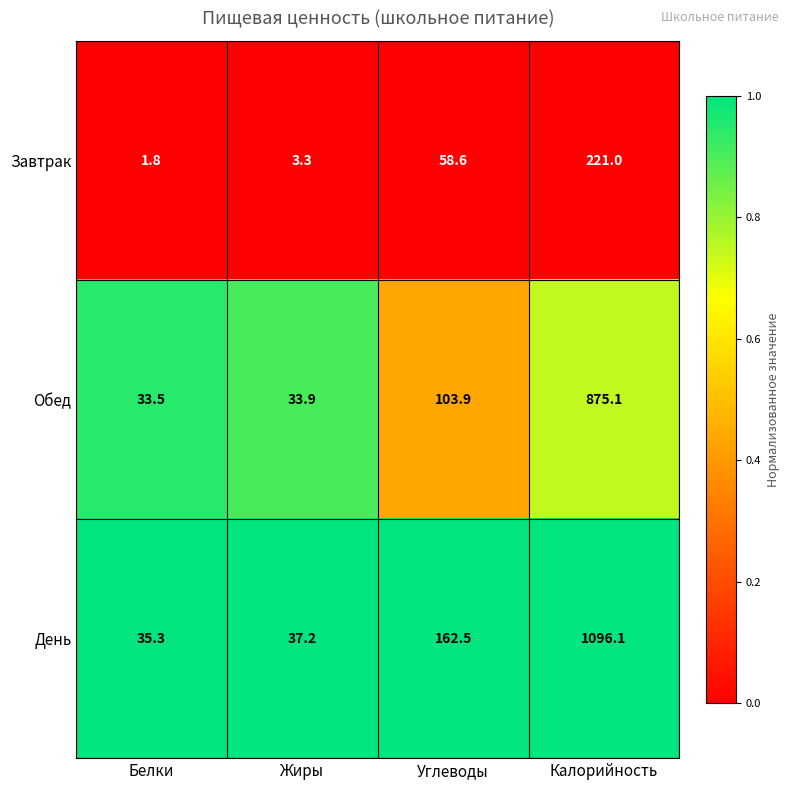

The value of Обед at Белки is 33.5. True or false?

True